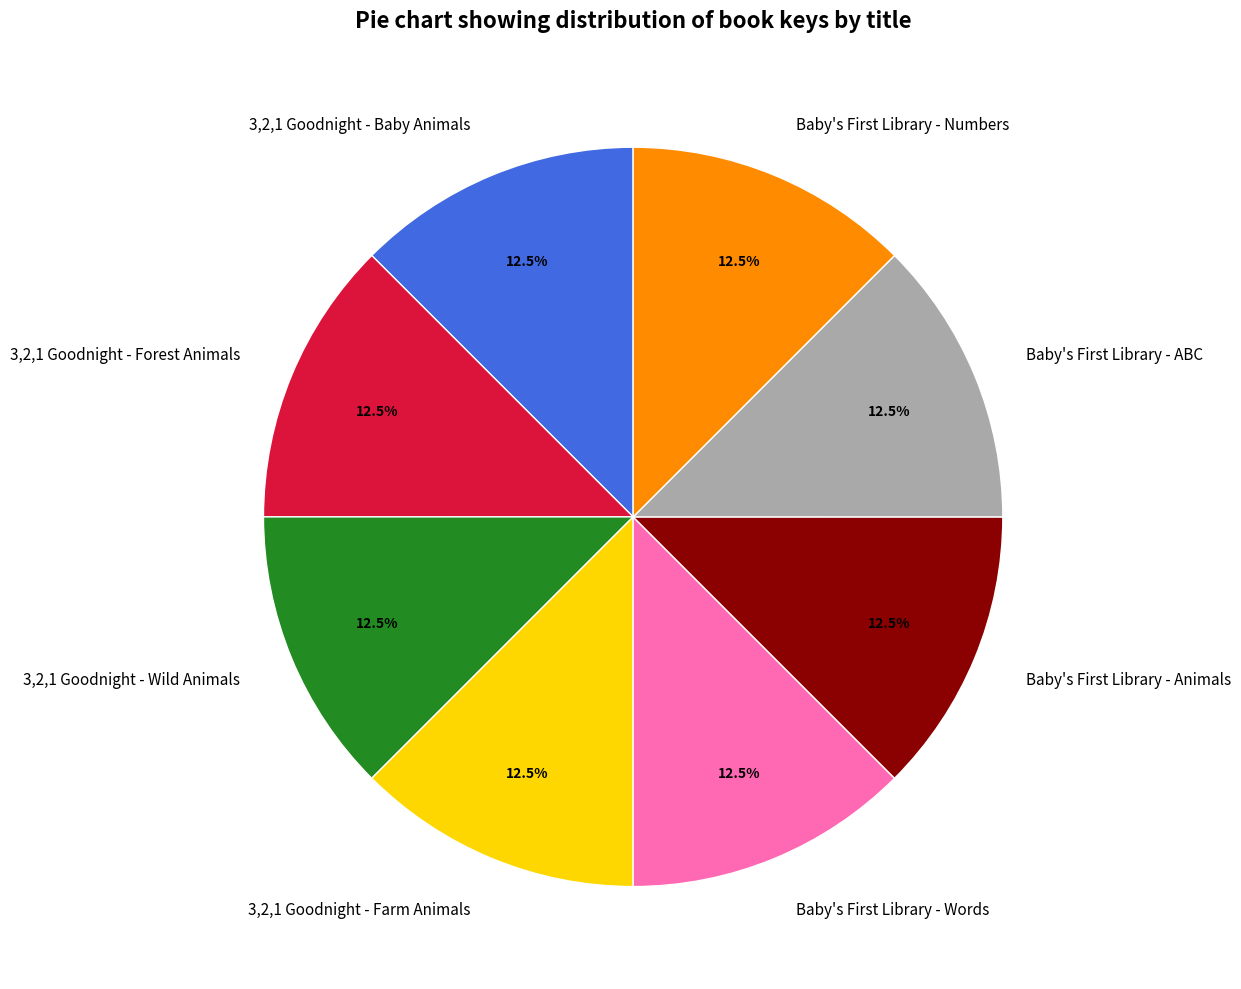

Is there any slice that represents more than half of the pie?

No